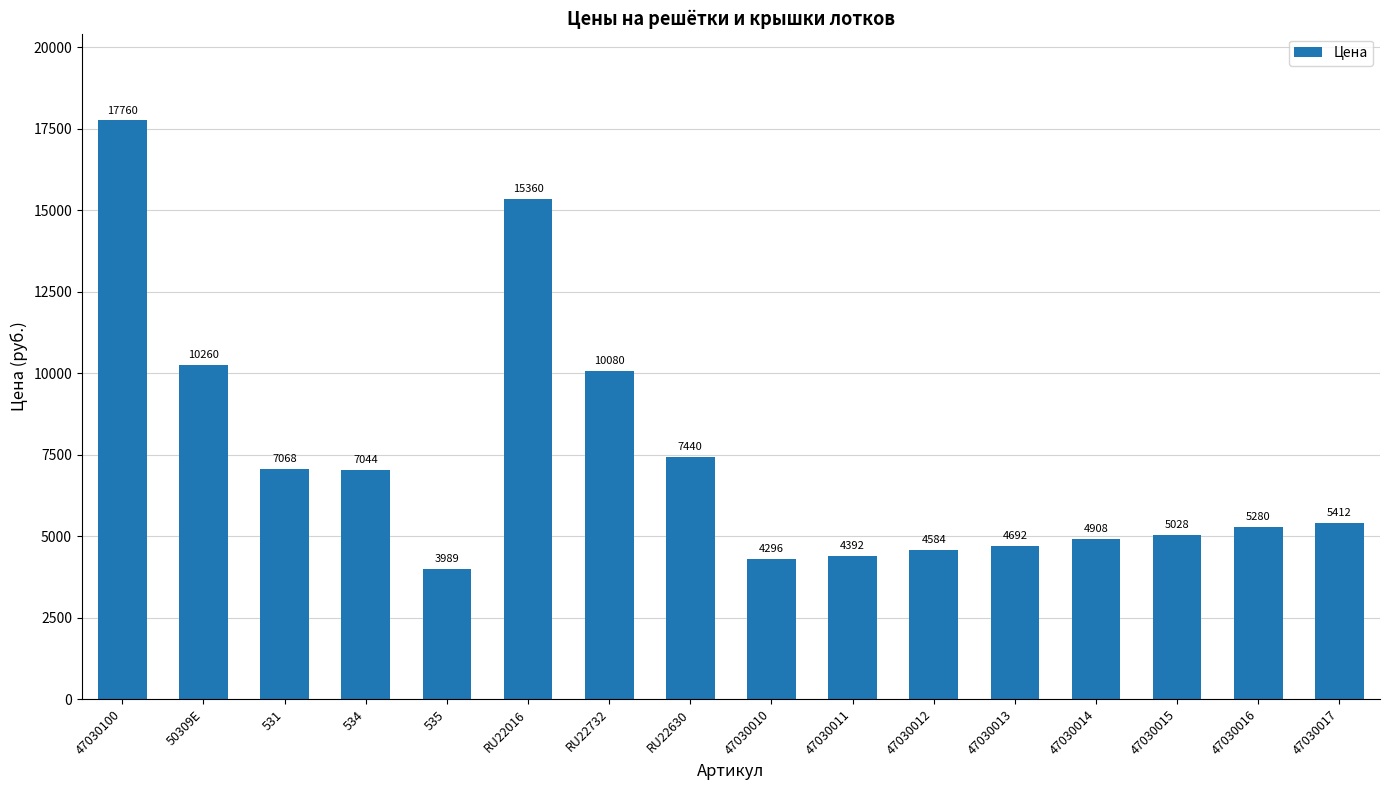

Reading left to right, list all the values displayed in this chart.

17760	10260	7068	7044	3989	15360	10080	7440	4296	4392	4584	4692	4908	5028	5280	5412